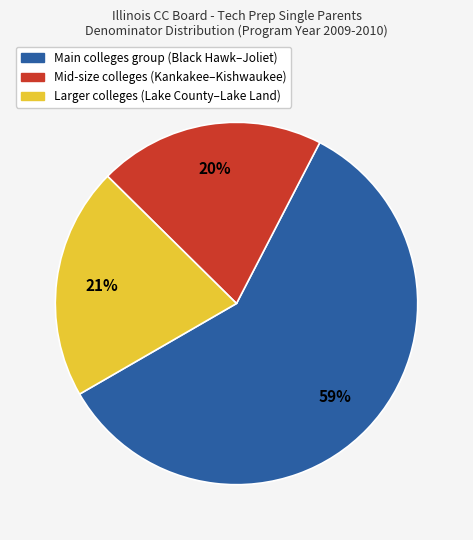

To the nearest percent, what is the average slice percentage?

33%